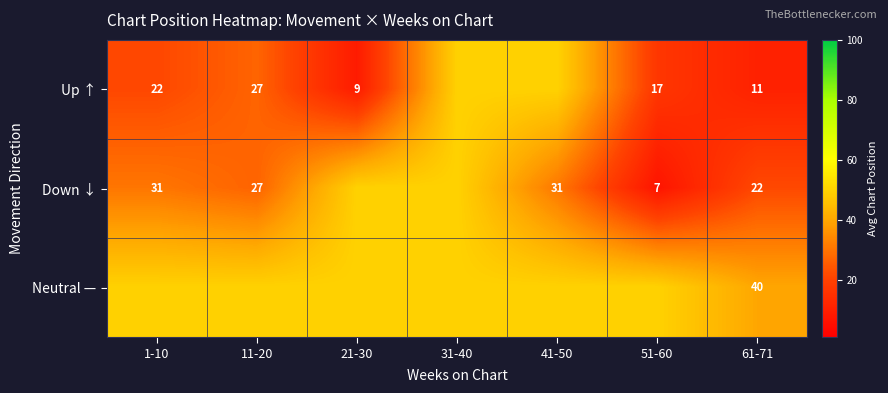

What is the difference between the highest and lowest values at 61-71?

29